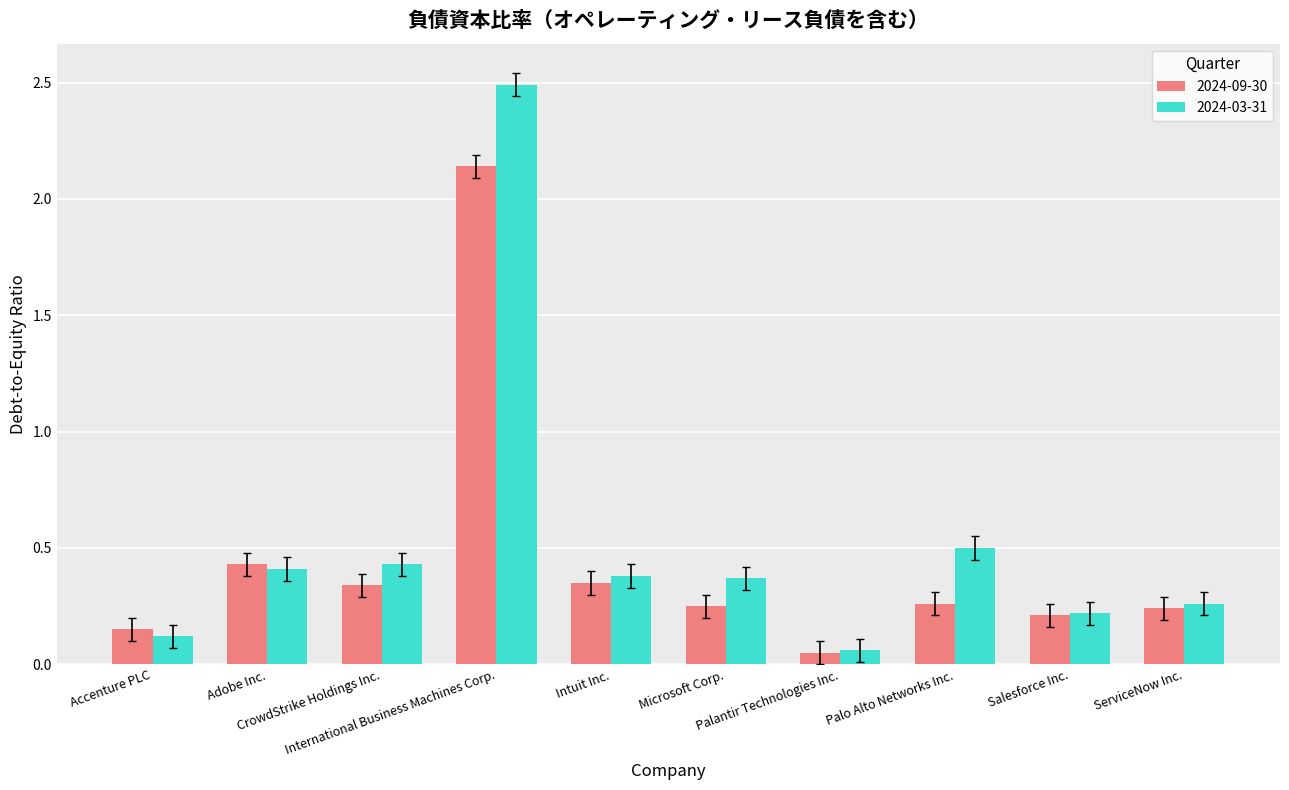

Which series has the widest spread of values?

2024-03-31